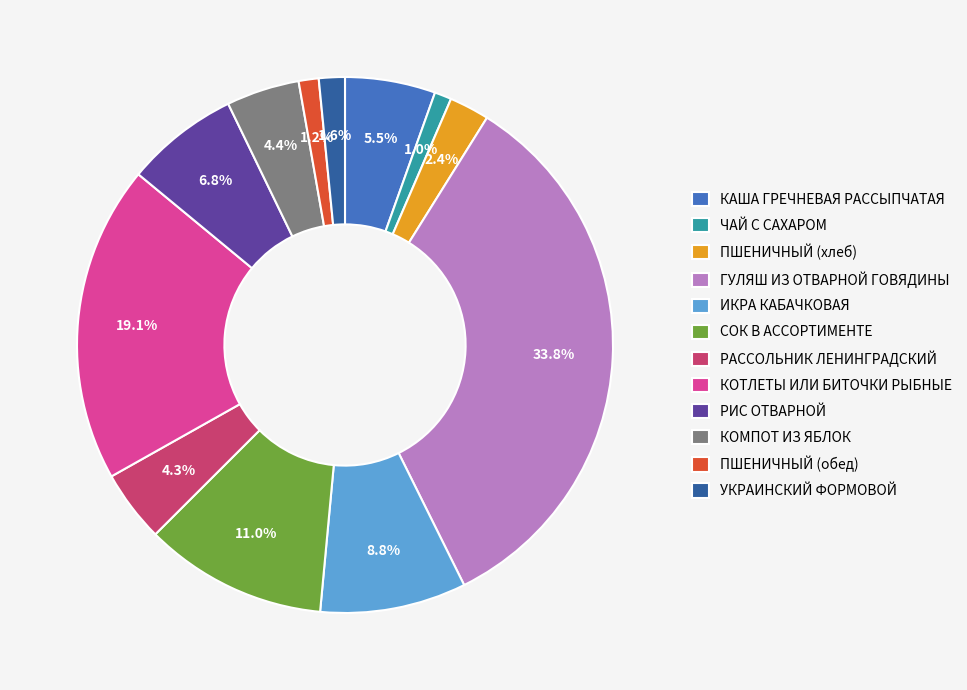

How many segments does this pie chart have?

12